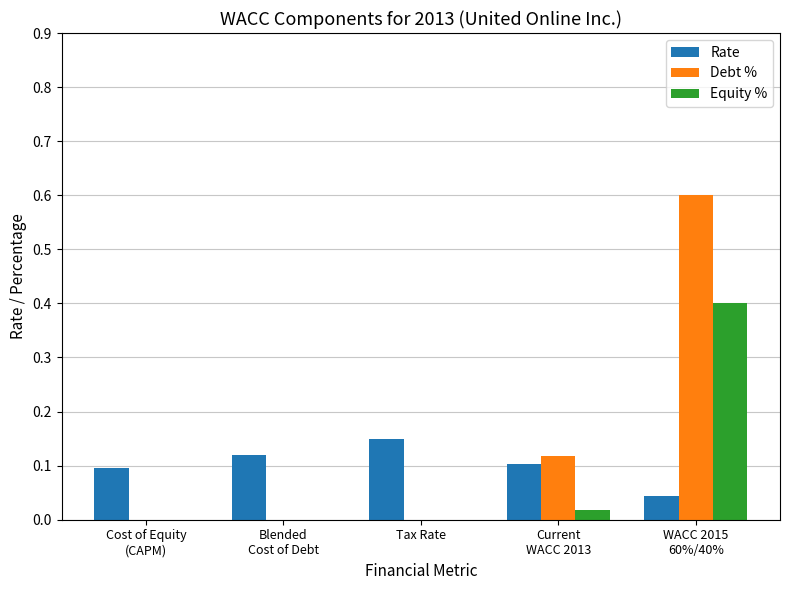

What is the highest value of the Equity % series?

0.4